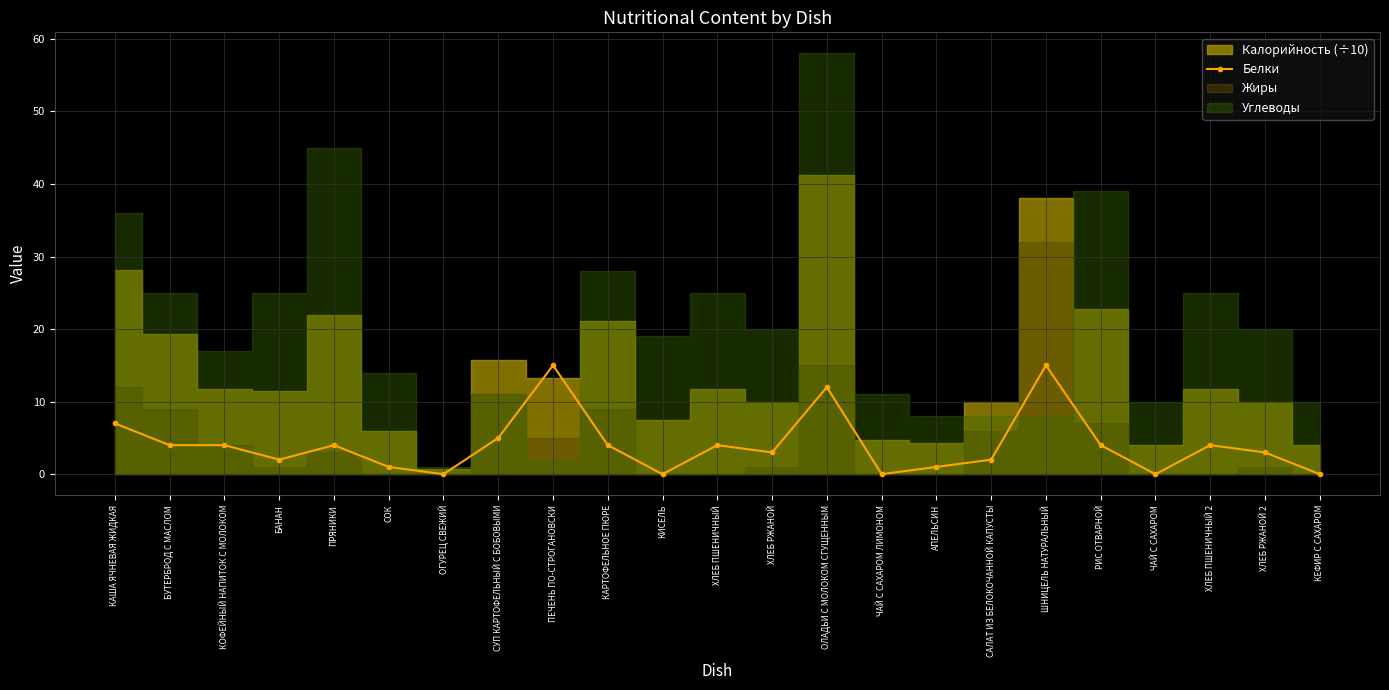

Does the chart have visible grid lines?

Yes